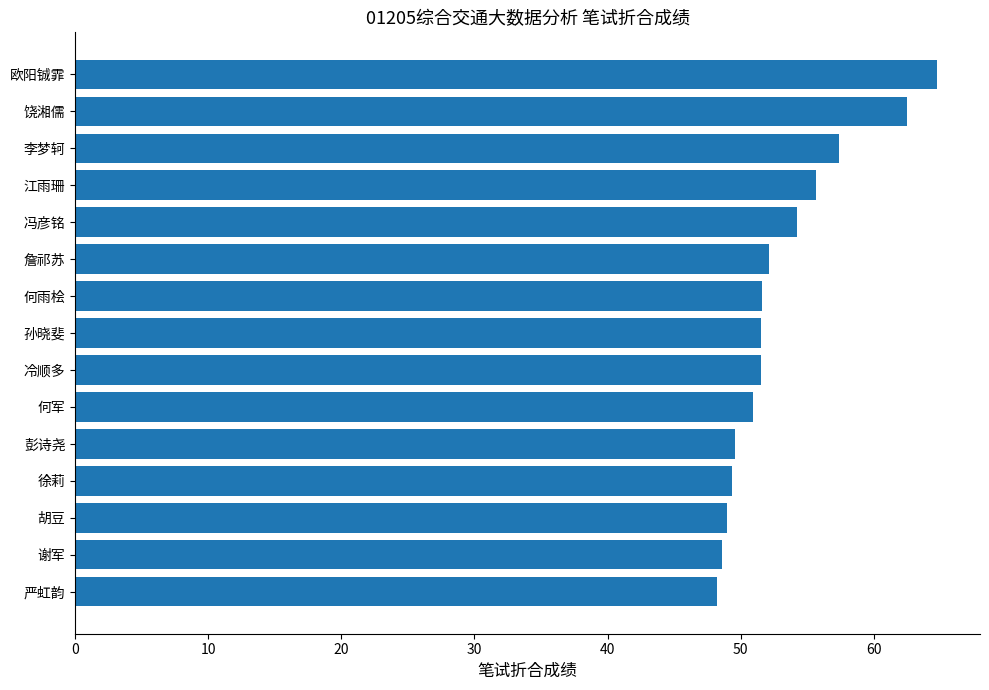

Does the chart contain stacked bars?

No